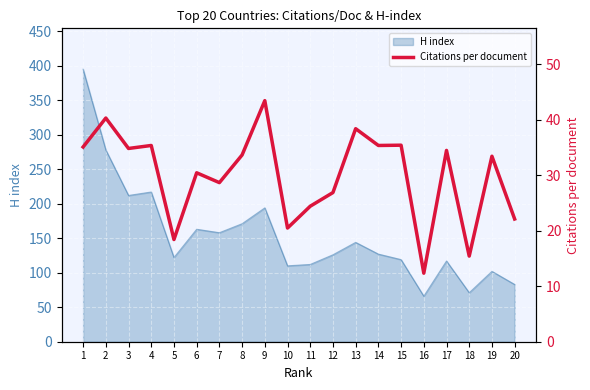

What is the highest value of the H index series?

395